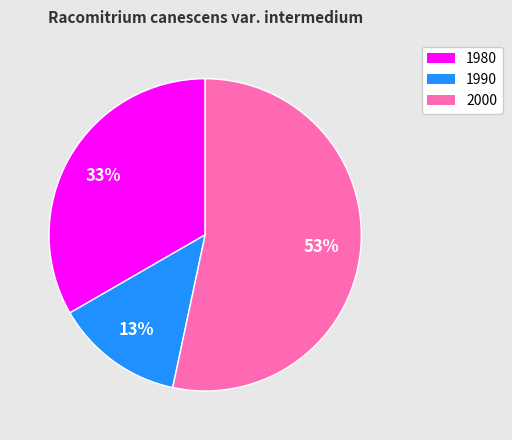

Is the sum of 1990 and 1980 greater than half?

No